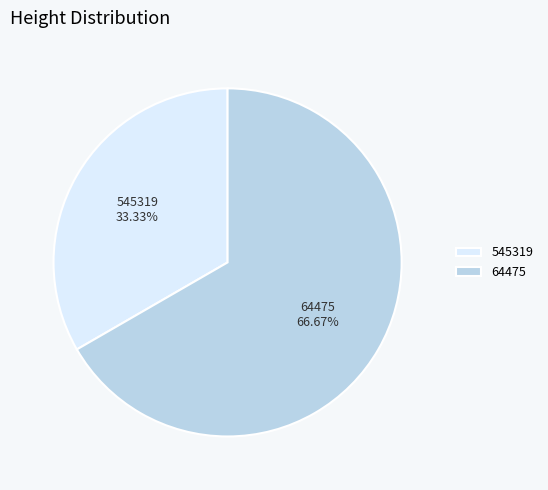

Which category accounts for the majority?

64475